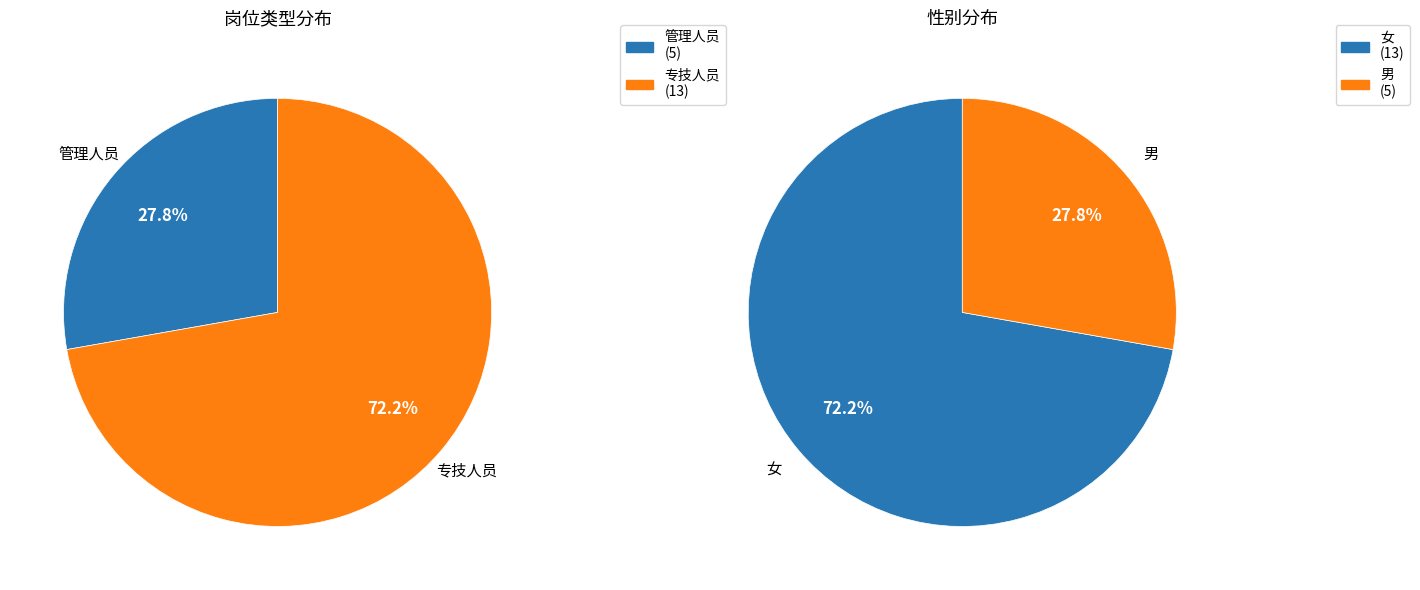

Is it true that 管理人员 is 28% of the pie?

True